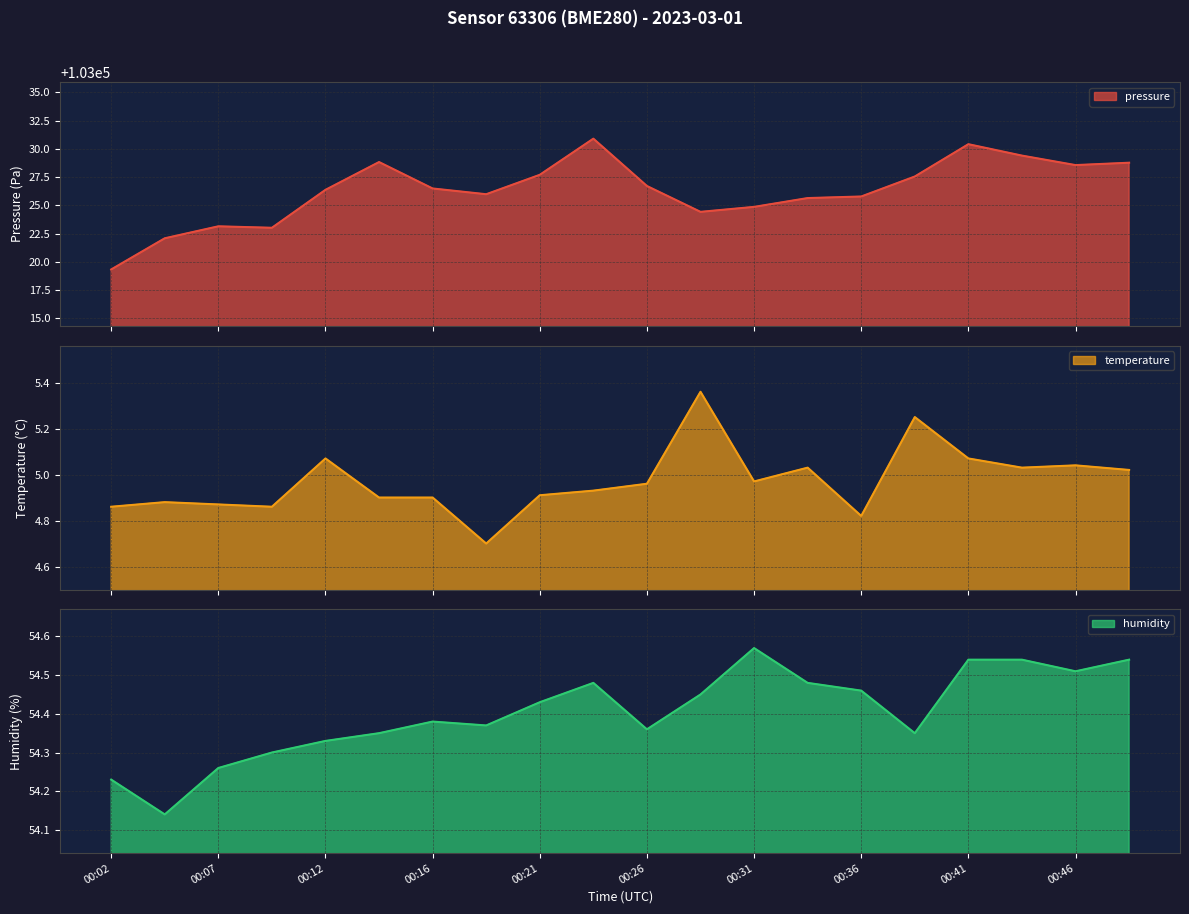

Reading left to right, transcribe all the data shown in this chart.

pressure: 103019.3	103022.1	103023.1	103023.0	103026.4	103028.8	103026.5	103026.0	103027.7	103030.9	103026.7	103024.4	103024.9	103025.6	103025.8	103027.6	103030.4	103029.4	103028.6	103028.8
temperature: 4.9	4.9	4.9	4.9	5.1	4.9	4.9	4.7	4.9	4.9	5.0	5.4	5.0	5.0	4.8	5.2	5.1	5.0	5.0	5.0
humidity: 54.2	54.1	54.3	54.3	54.3	54.4	54.4	54.4	54.4	54.5	54.4	54.5	54.6	54.5	54.5	54.4	54.5	54.5	54.5	54.5